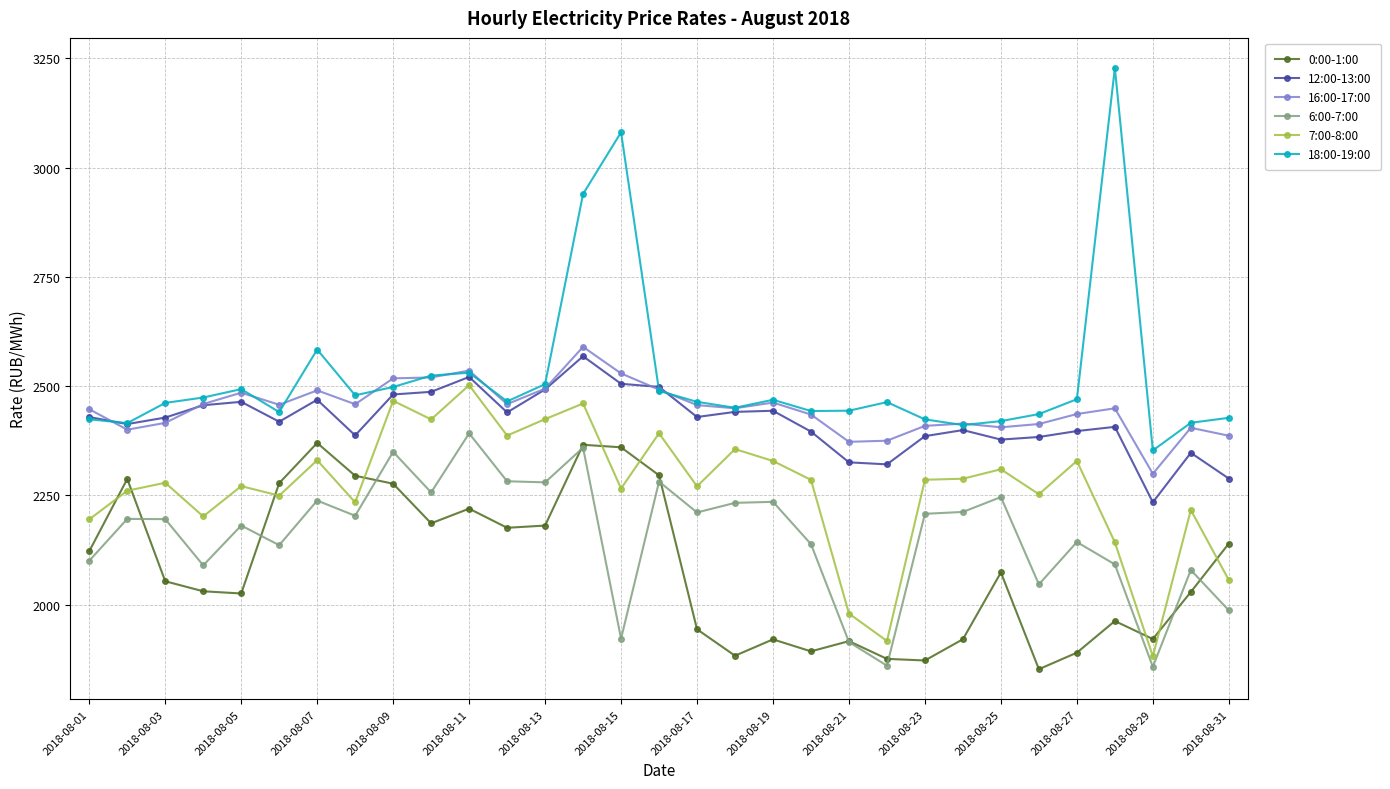

What is the highest value of the 16:00-17:00 series?

2590.0